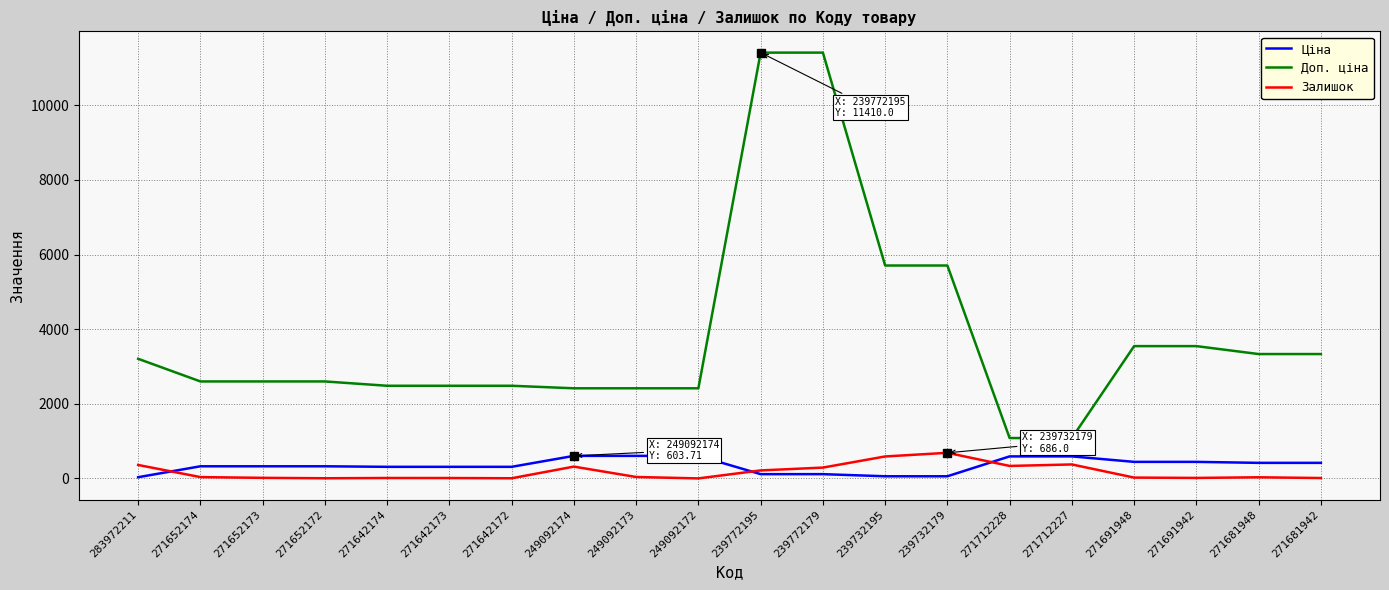

What position from the right is 283972211?

20